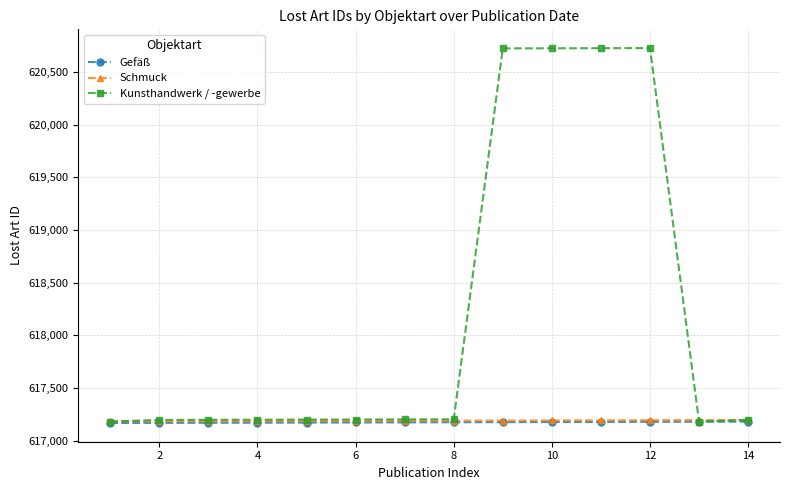

What is the value of the Gefäß point at the 7th from the left?

617173